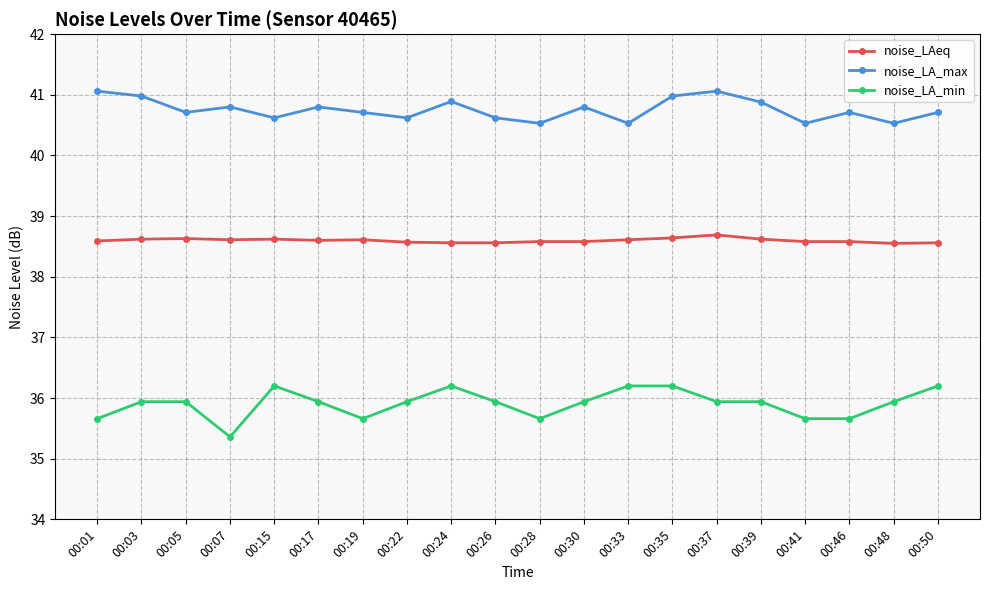

At which category does noise_LA_max reach its first local peak?

00:07